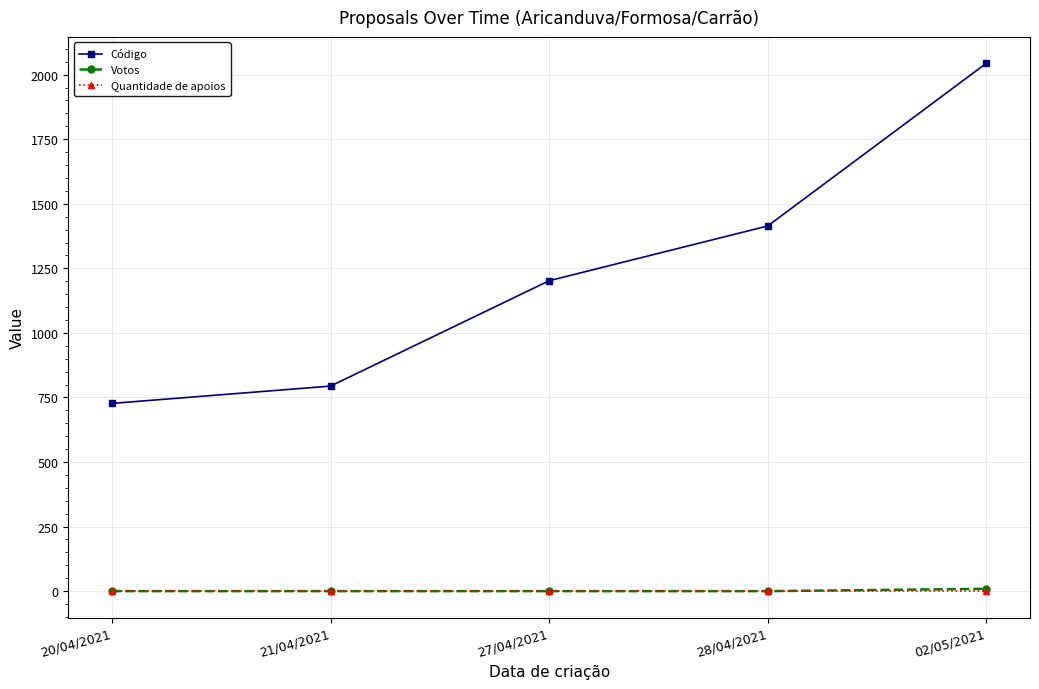

What is the difference between the highest and lowest values at 20/04/2021?

727